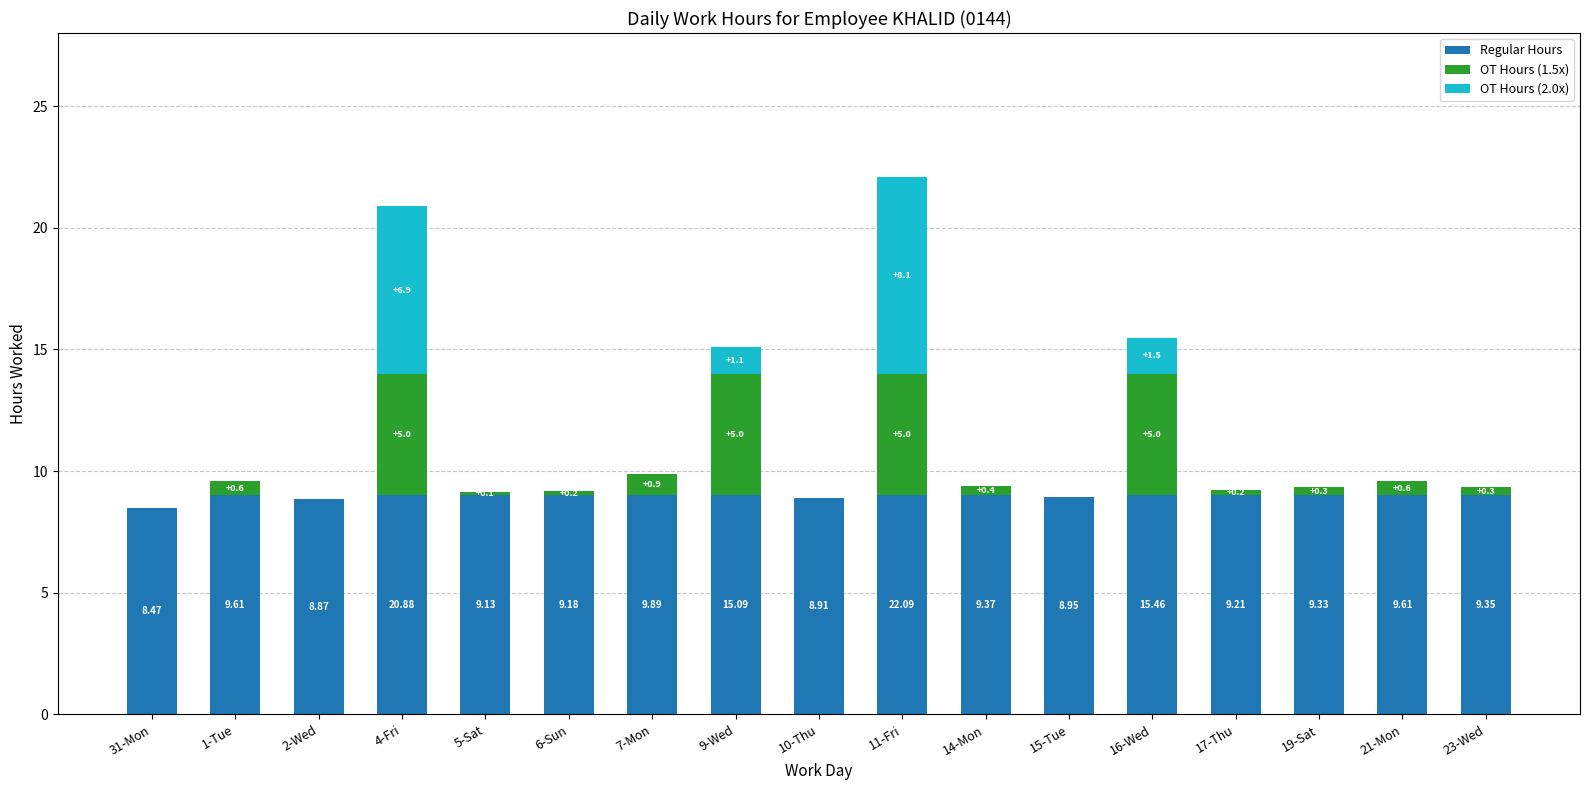

Count the number of categories in the chart.

17